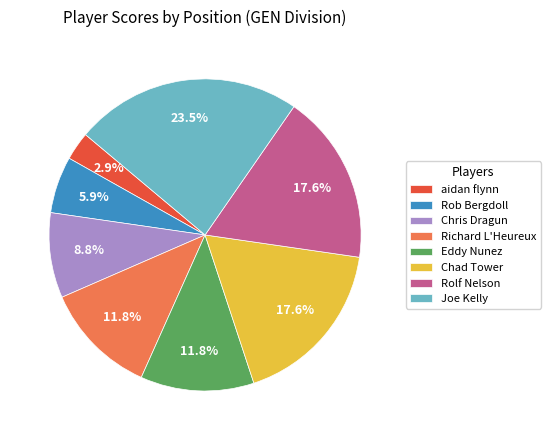

Is it true that Eddy Nunez is 12% of the pie?

True